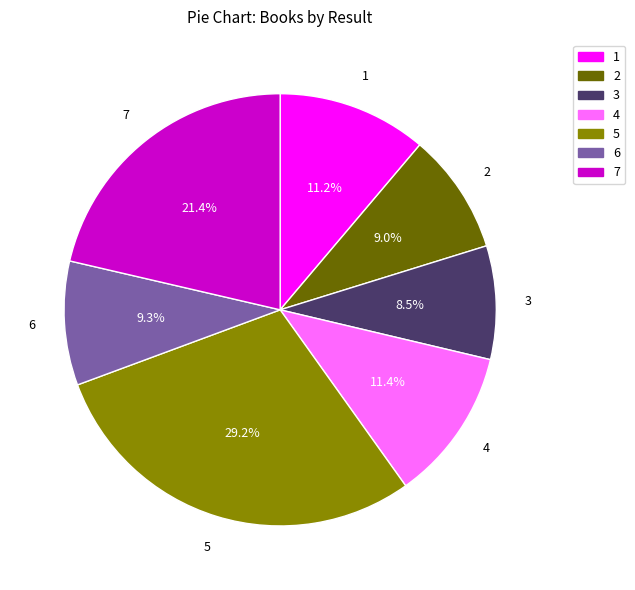

What is the largest slice in the pie chart?

5